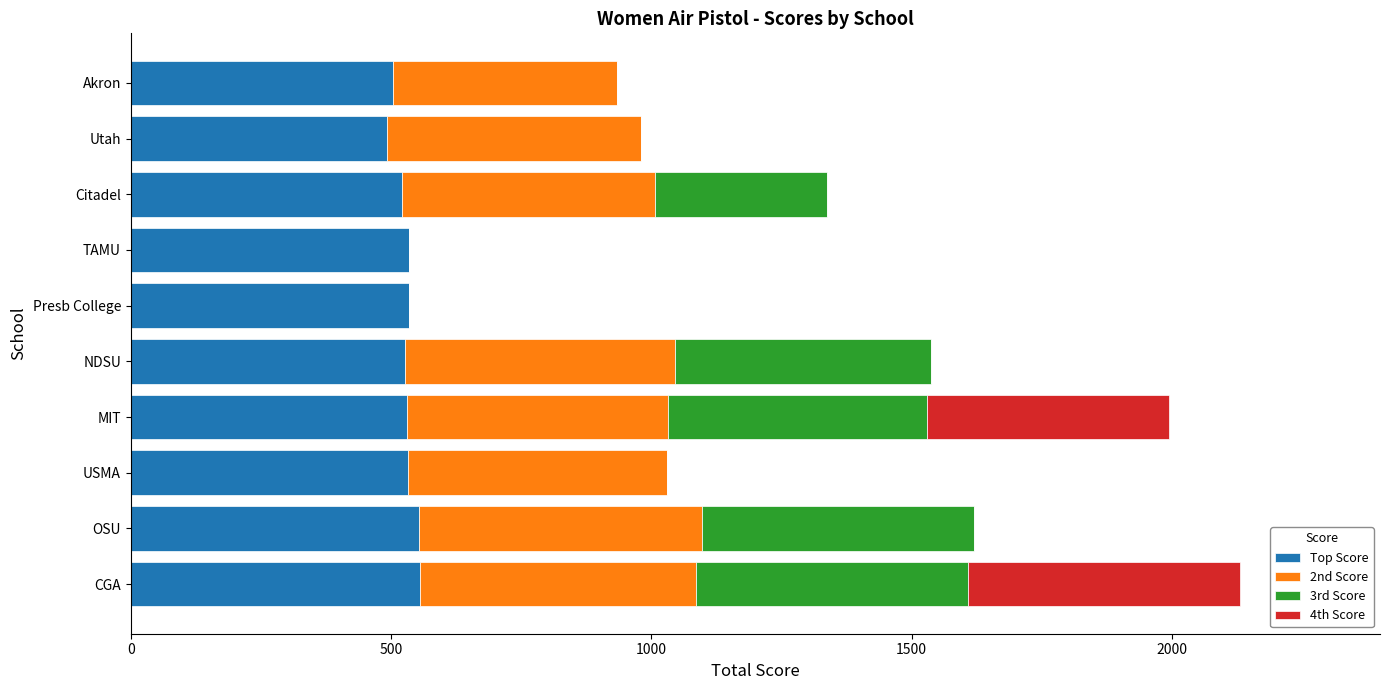

What is the maximum value for Top Score?

556